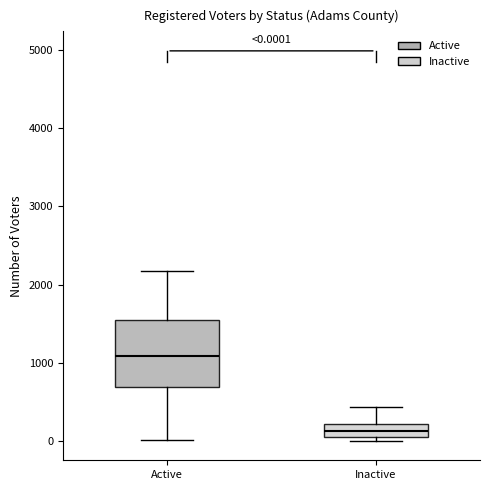

Which box has the highest median line?

Active